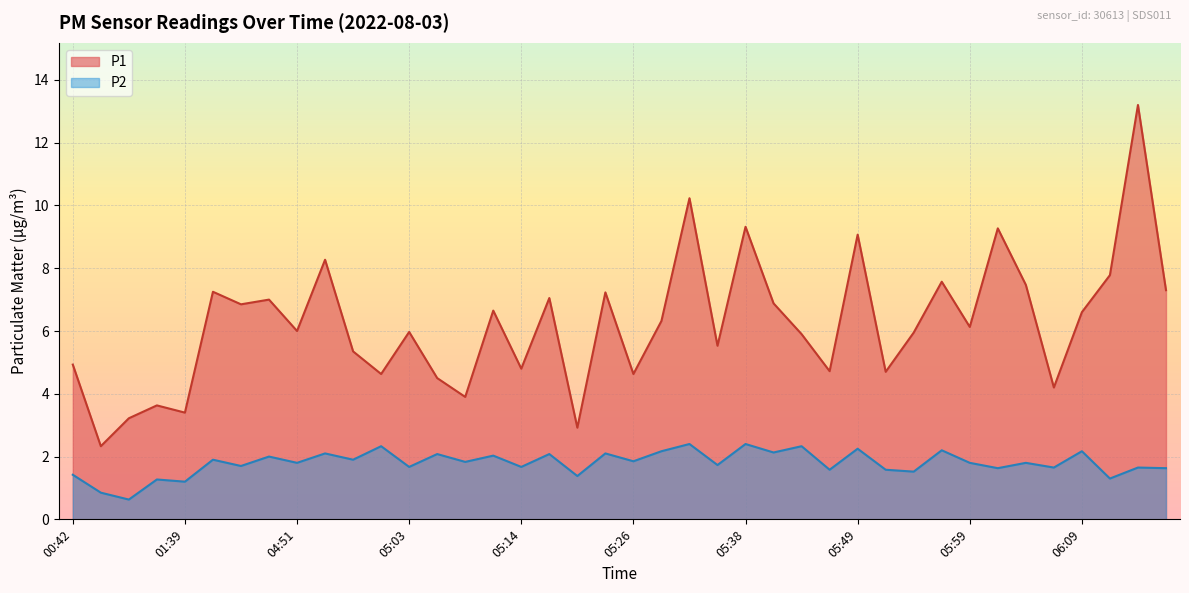

What is the value of the P1 point at the 31st from the left?

6.0